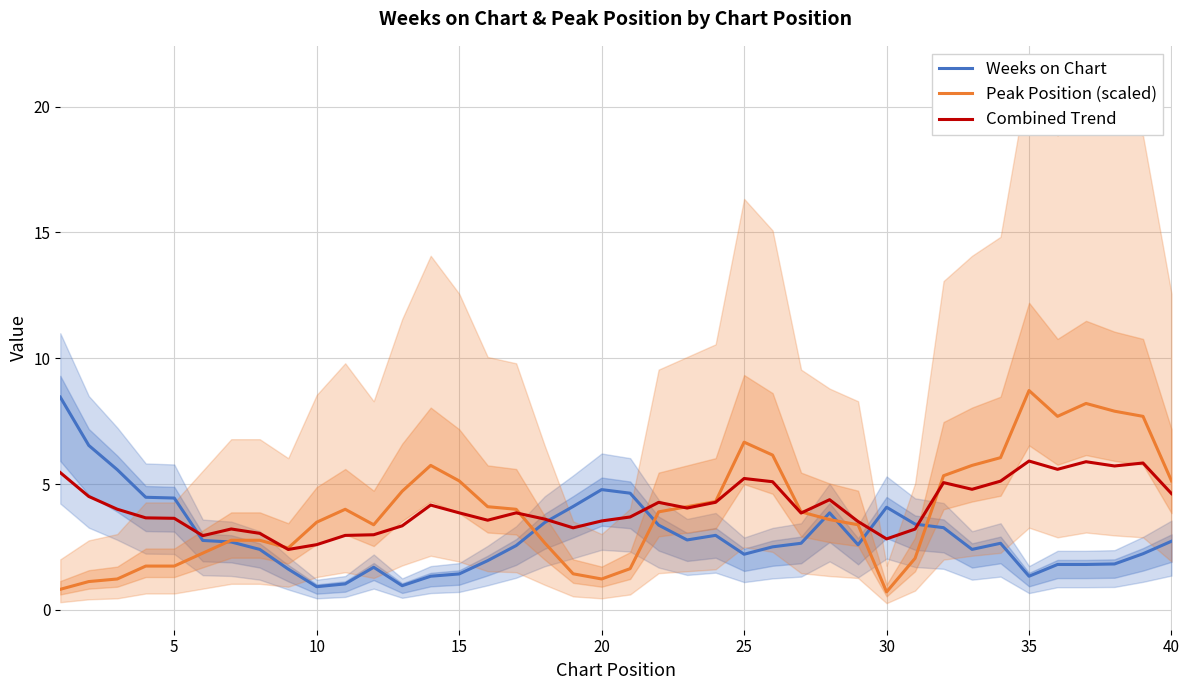

Which series ends up on top after the final intersection of Weeks on Chart and Combined Trend?

Combined Trend